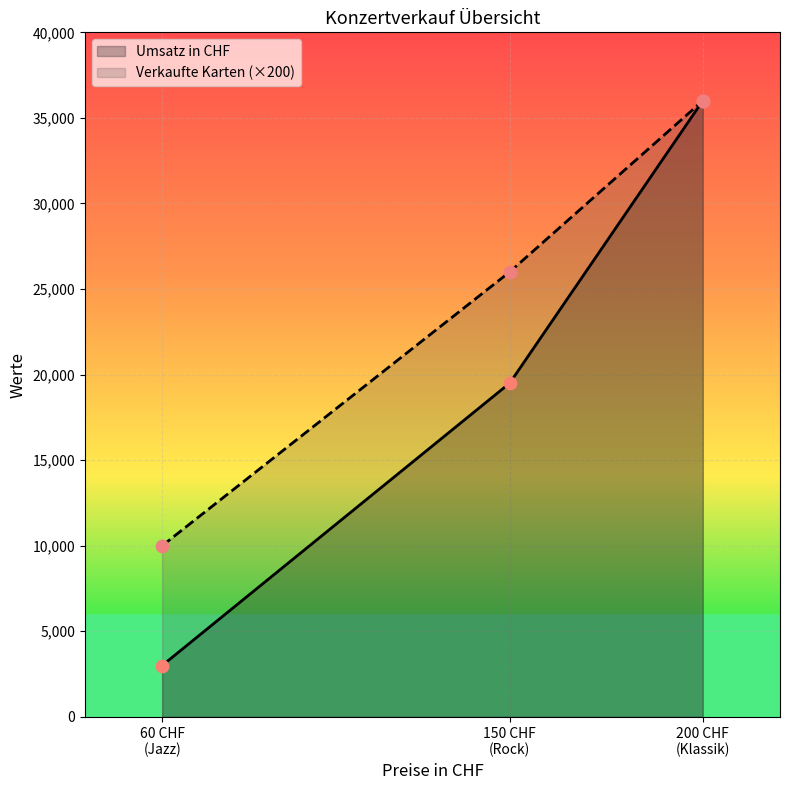

Which series contains the highest Y value?

Umsatz in CHF